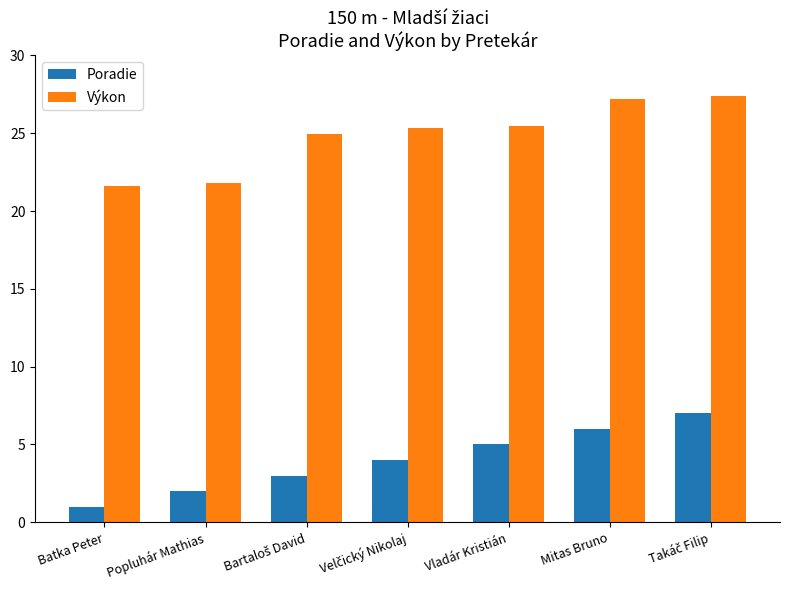

Reading left to right, extract all data points from this chart.

Poradie: 1.0	2.0	3.0	4.0	5.0	6.0	7.0
Výkon: 21.6	21.8	25.0	25.3	25.5	27.2	27.4